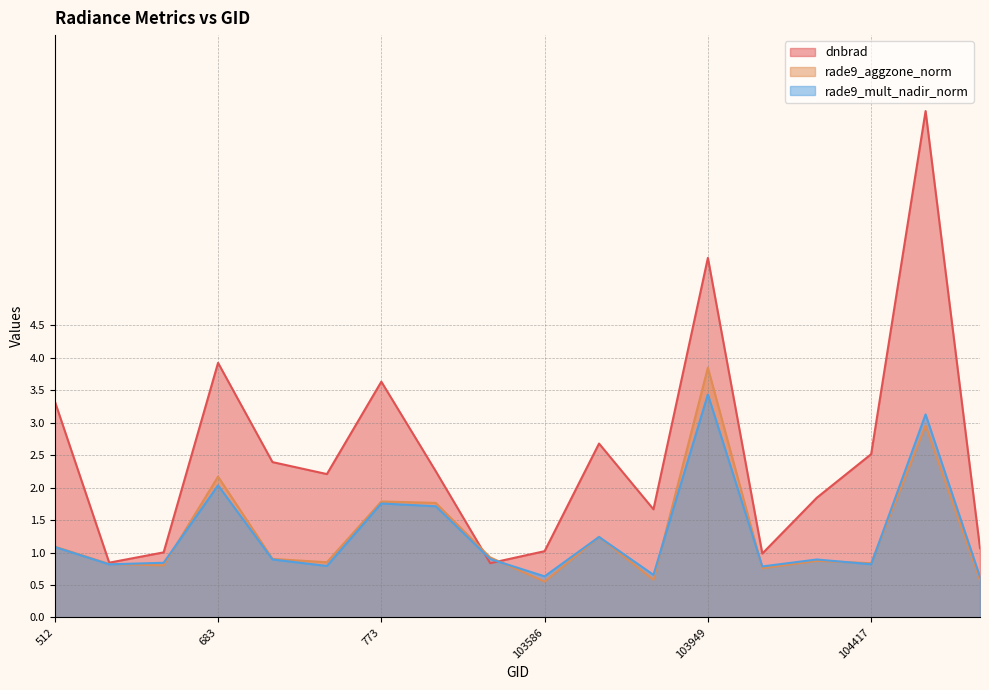

How many lines are shown in the chart?

3